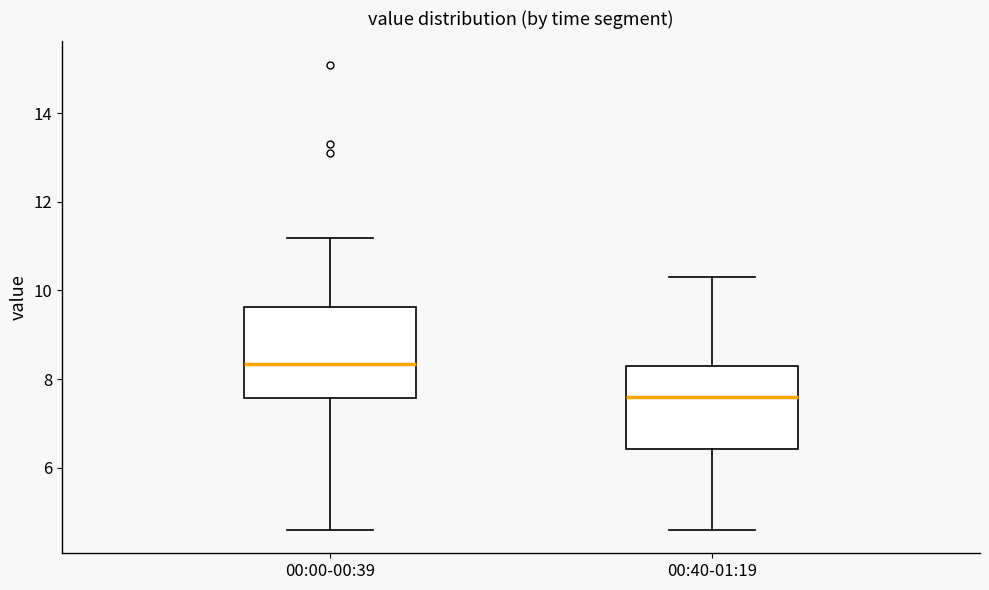

Reading left to right, transcribe this box plot: for each box, give where its median line is, the range the box spans, and where its two whiskers end, as read against the y-axis. The values are not printed on the chart, so give them approximately, as read against the axis.

00:00-00:39: median 8.4, box 7.6 to 9.6, whiskers 4.6 to 11.2
00:40-01:19: median 7.6, box 6.4 to 8.4, whiskers 4.6 to 10.4